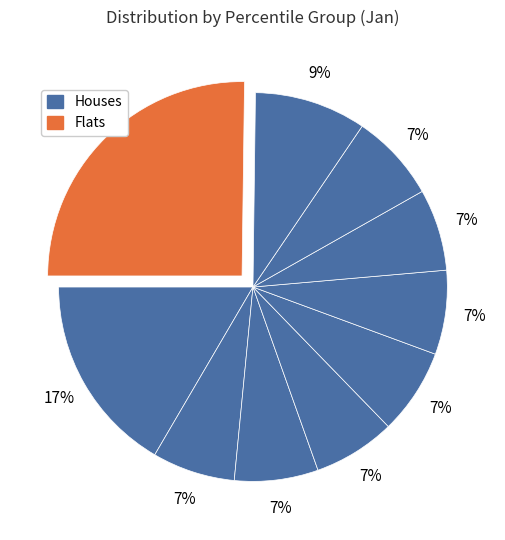

Does any single category account for the majority?

No